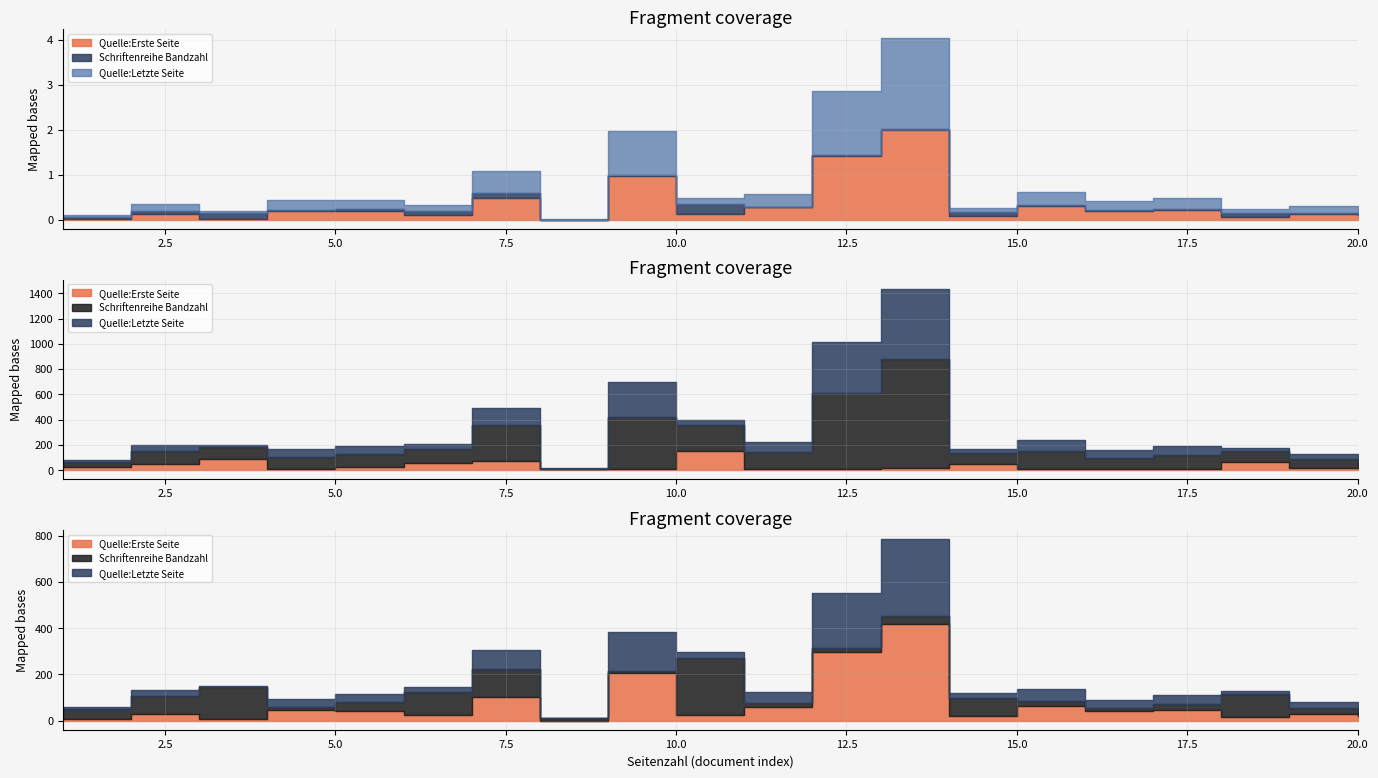

Which series has the largest total across all categories?

Quelle:Letzte Seite